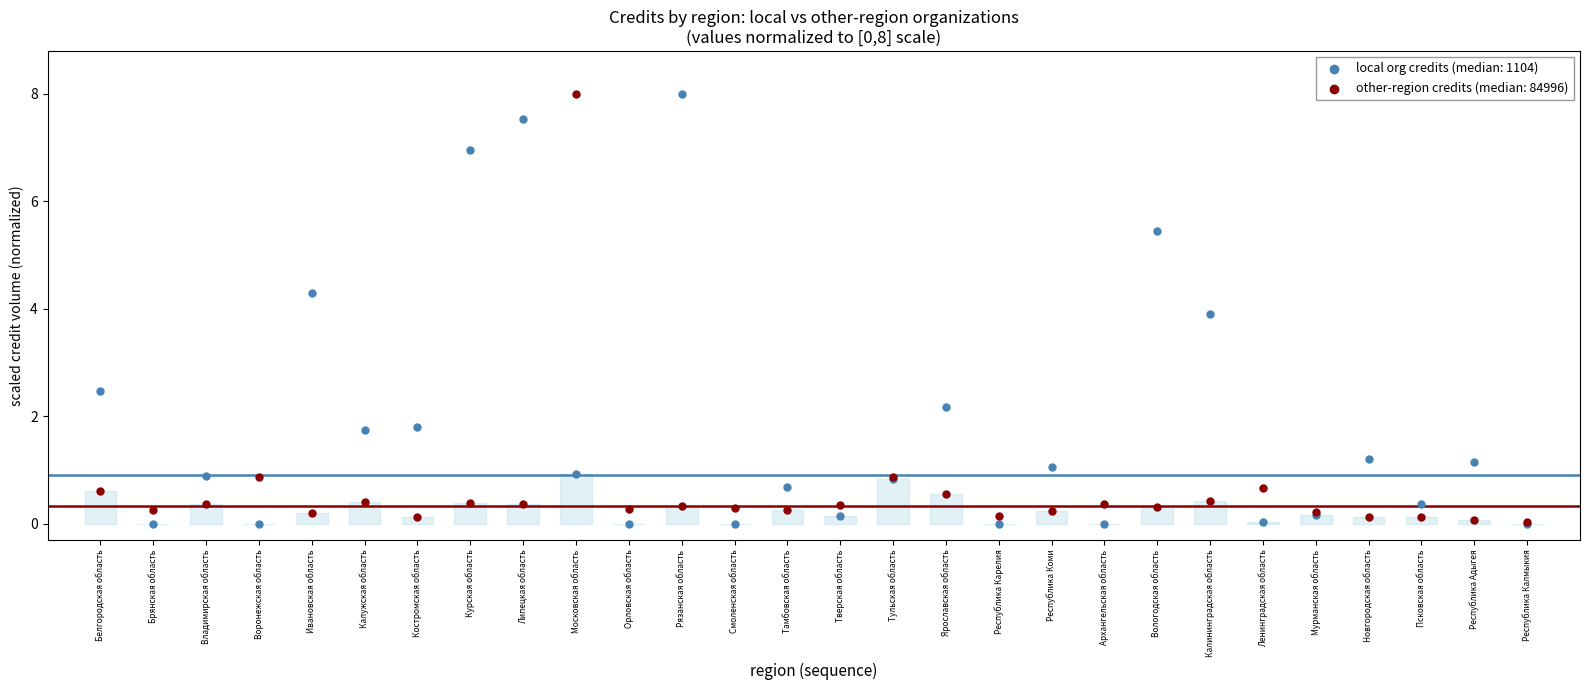

What are all the series names shown in the legend?

local org credits (median: 1104), other-region credits (median: 84996)